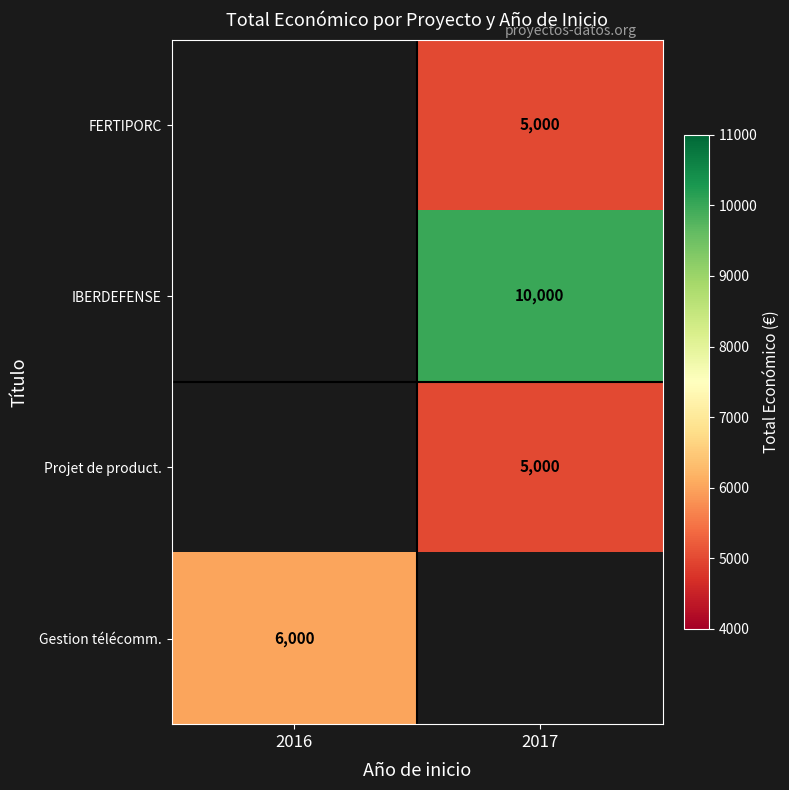

The FERTIPORC series shows 1985 at 2017. True or false?

False